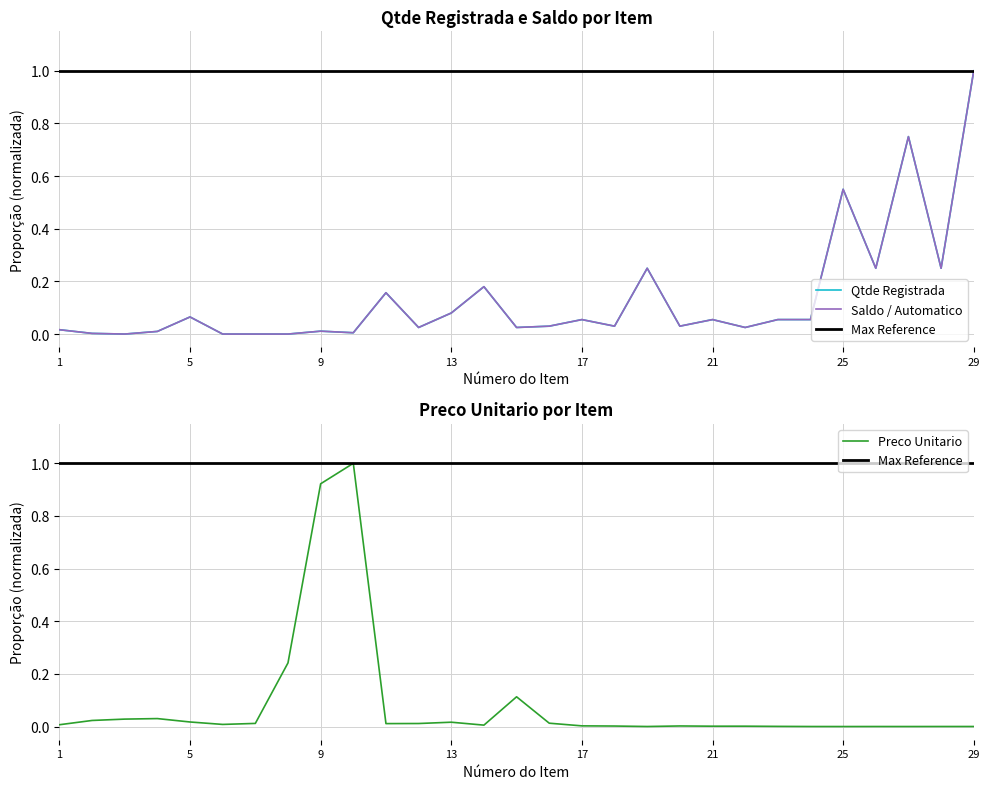

What is the maximum value for Preco Unitario?

1.0